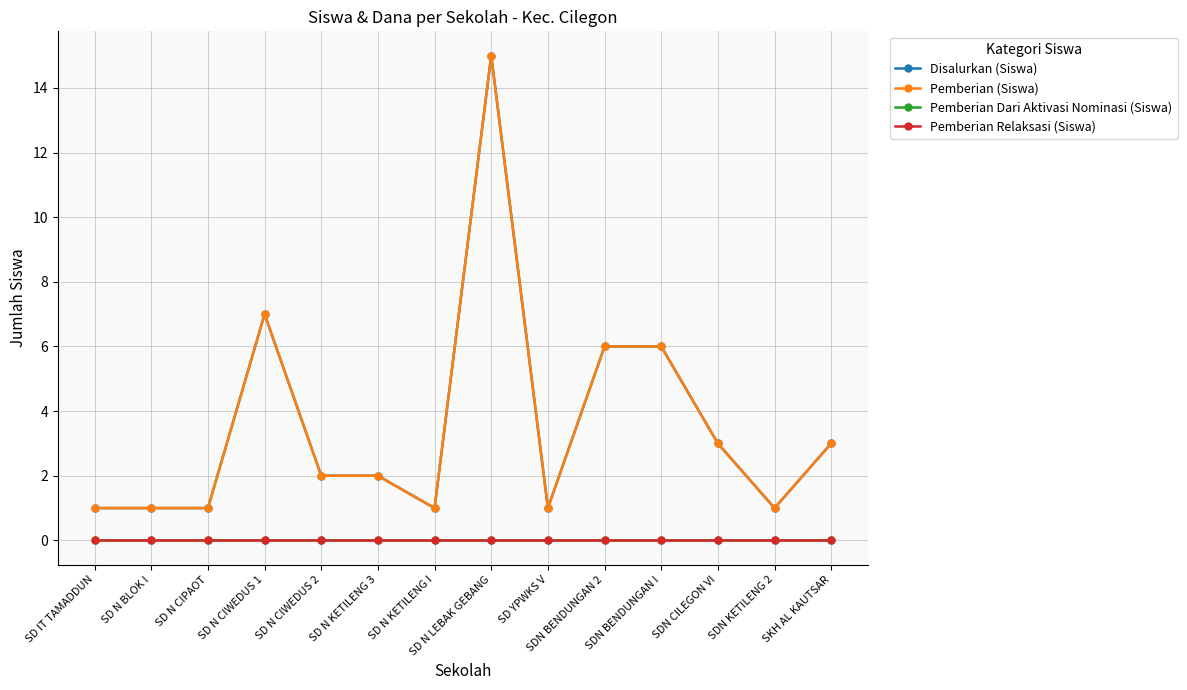

How many values in the Disalurkan (Siswa) series are below 2?

6